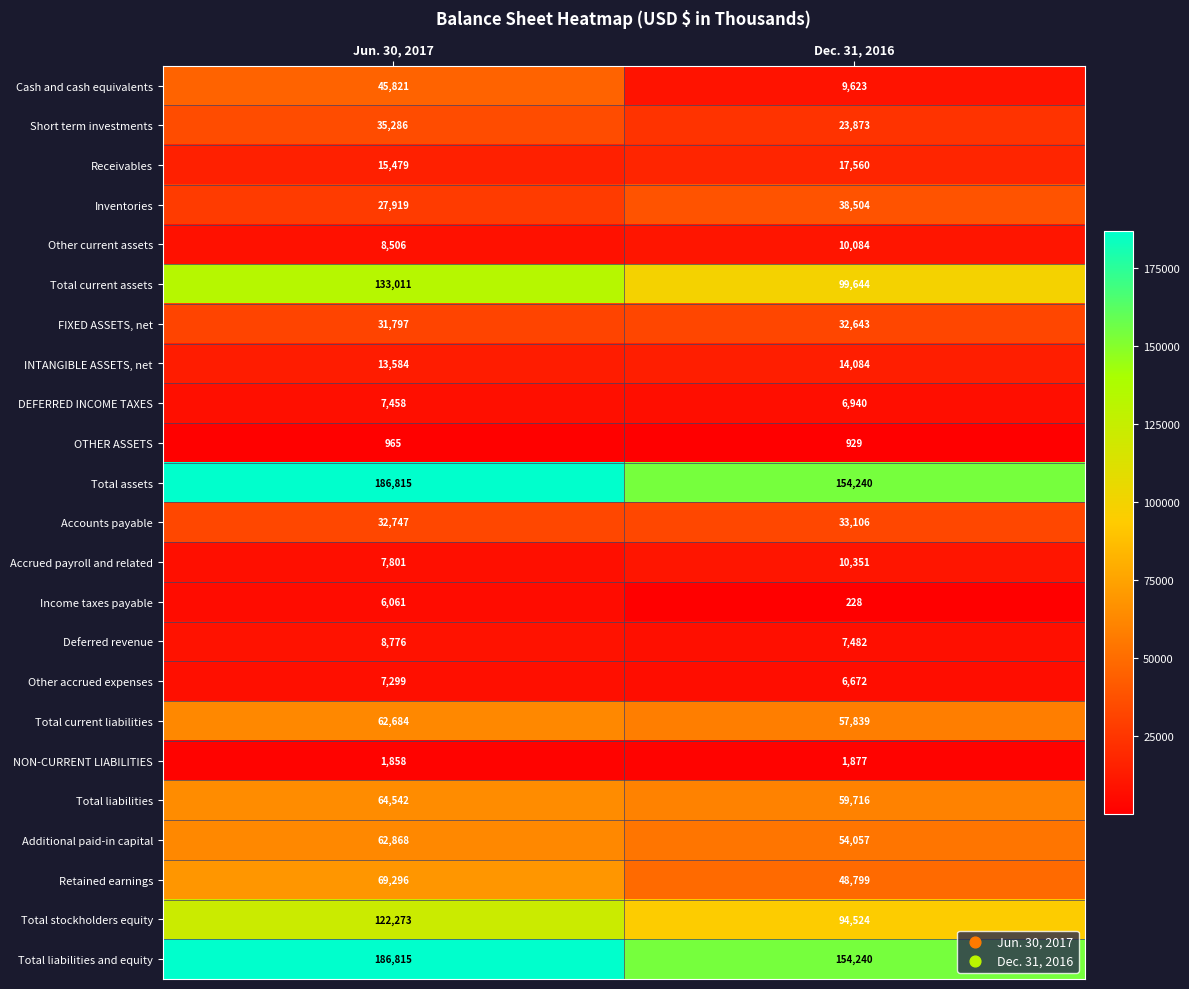

At which category is the sum across all series the highest?

Jun. 30, 2017